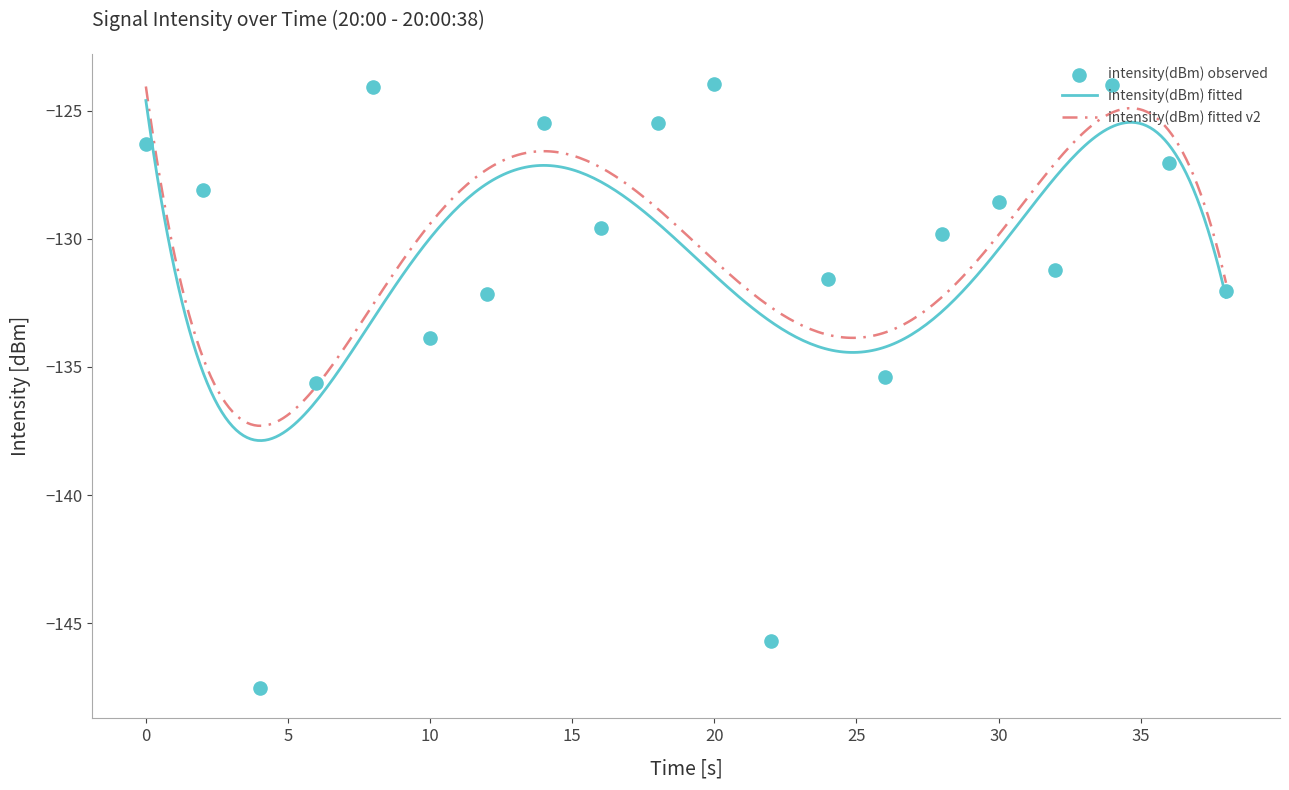

Which has a higher value, 32 or 2?

2